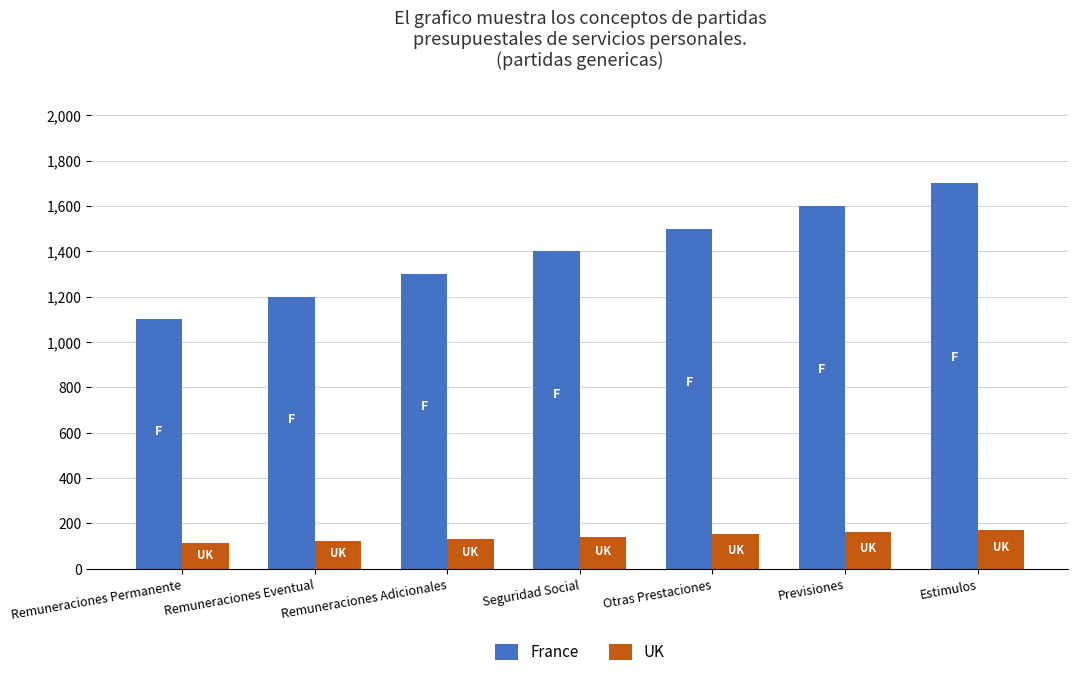

Which label corresponds to the largest value in the chart?

Estimulos